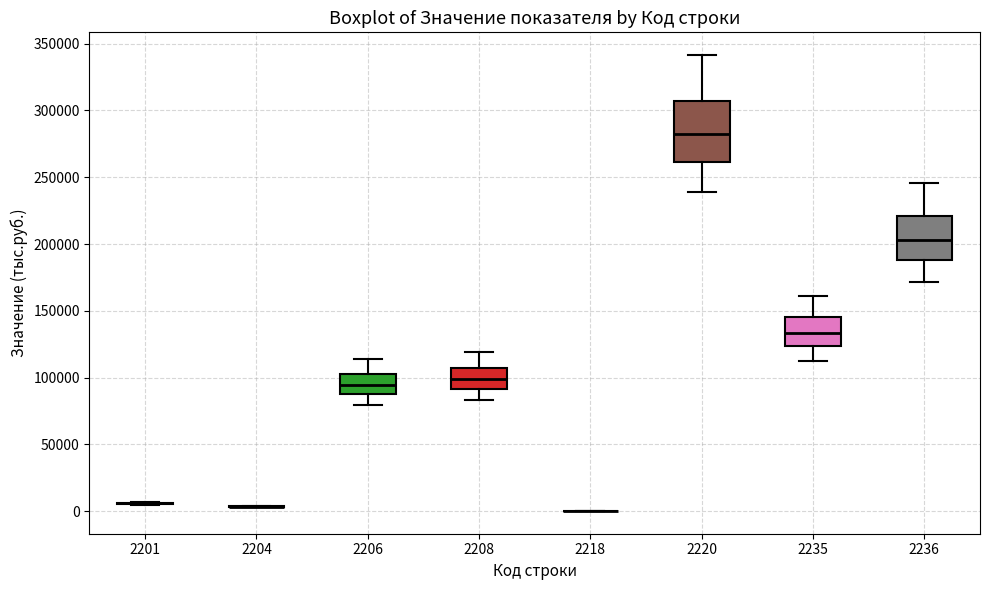

Where does the median line of the box at x = 2236 sit on the y-axis? The values are not printed on the chart, so give them approximately, as read against the axis.

205000